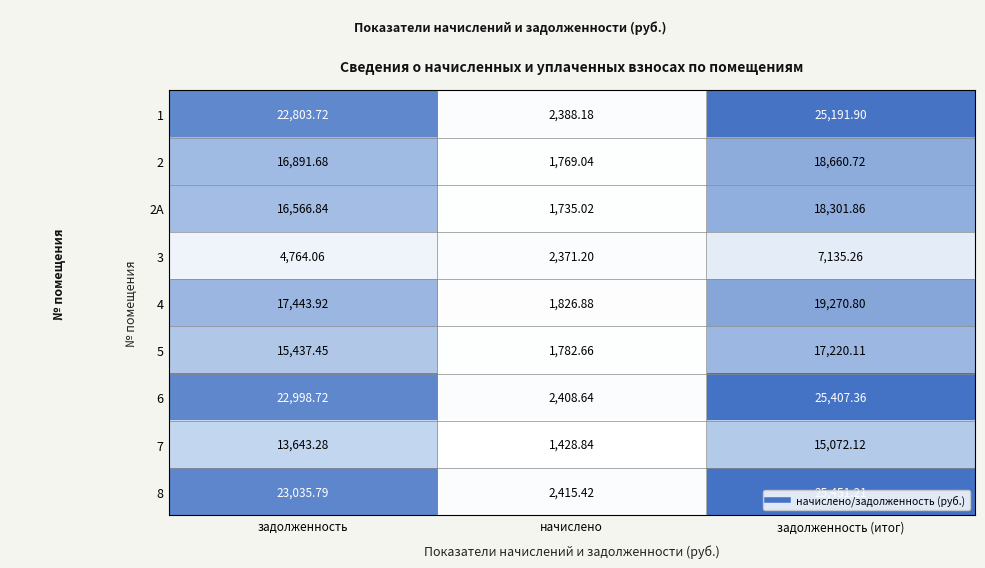

Where is 6 nearest to the value 13908?

задолженность